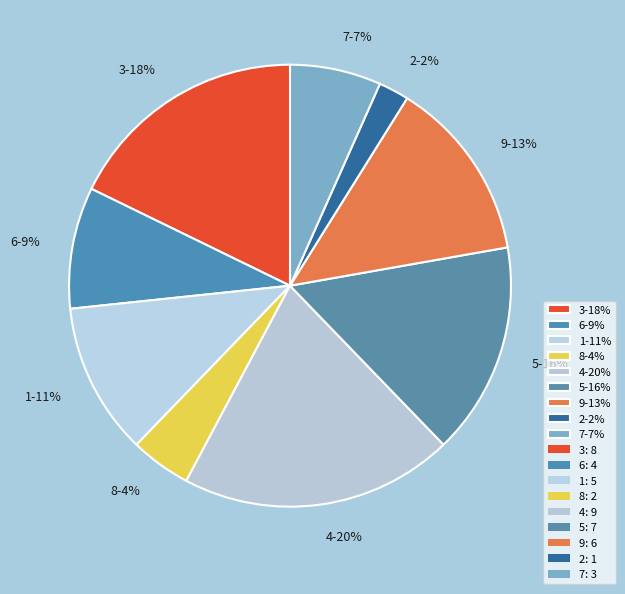

True or false: 5 accounts for 16% of the total.

True